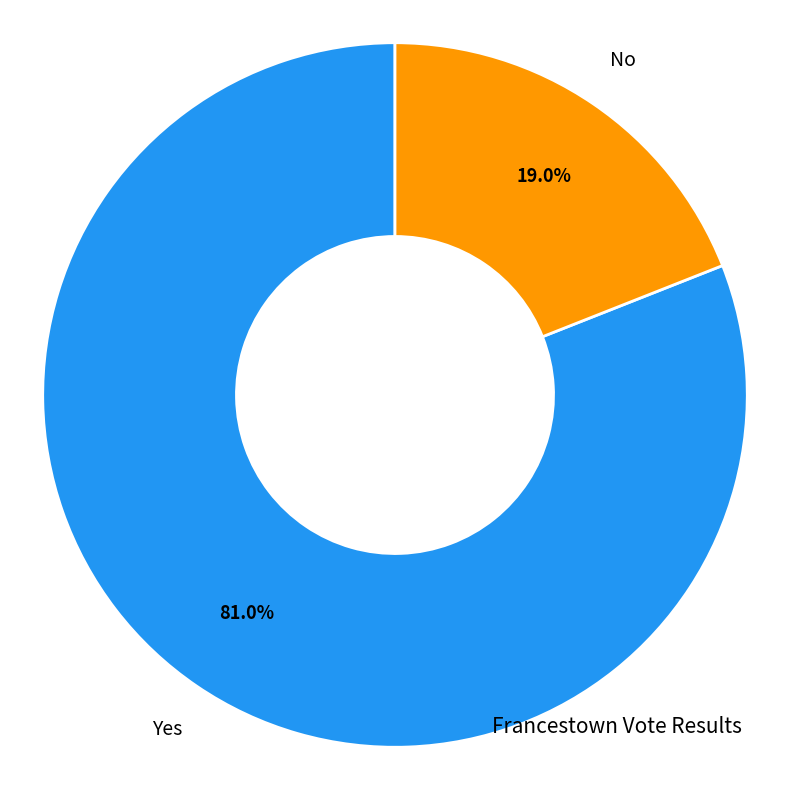

Is the sum of Yes and No greater than half?

Yes